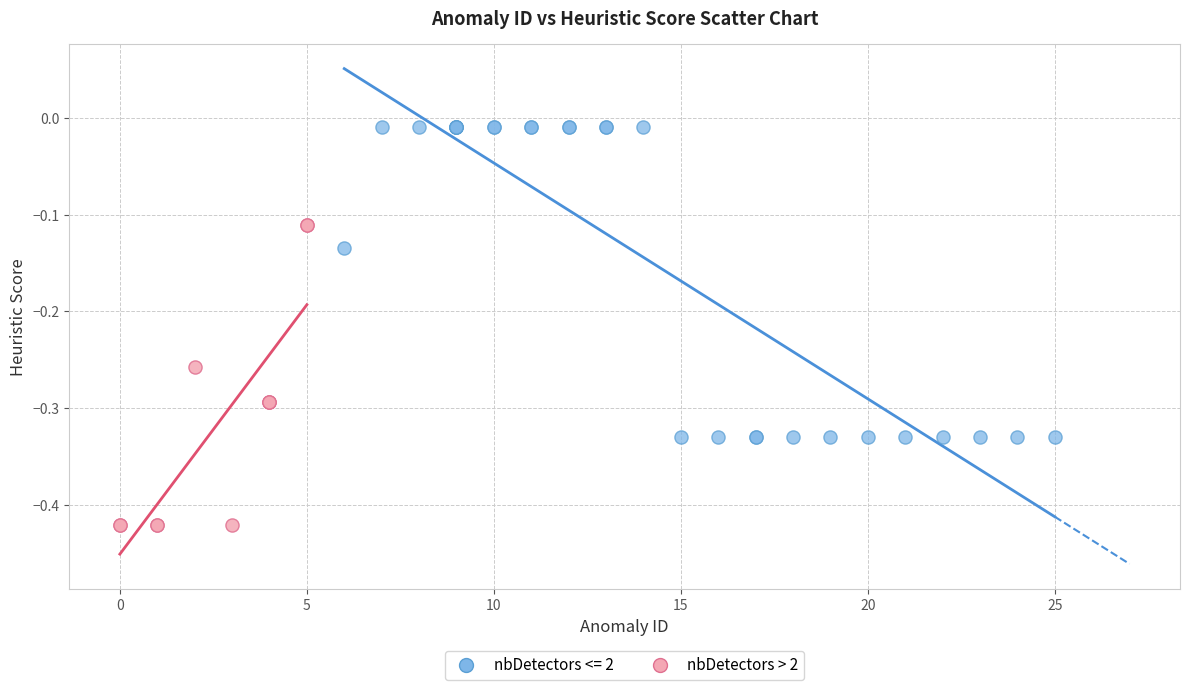

Which series has the largest Y range (max minus min)?

nbDetectors <= 2